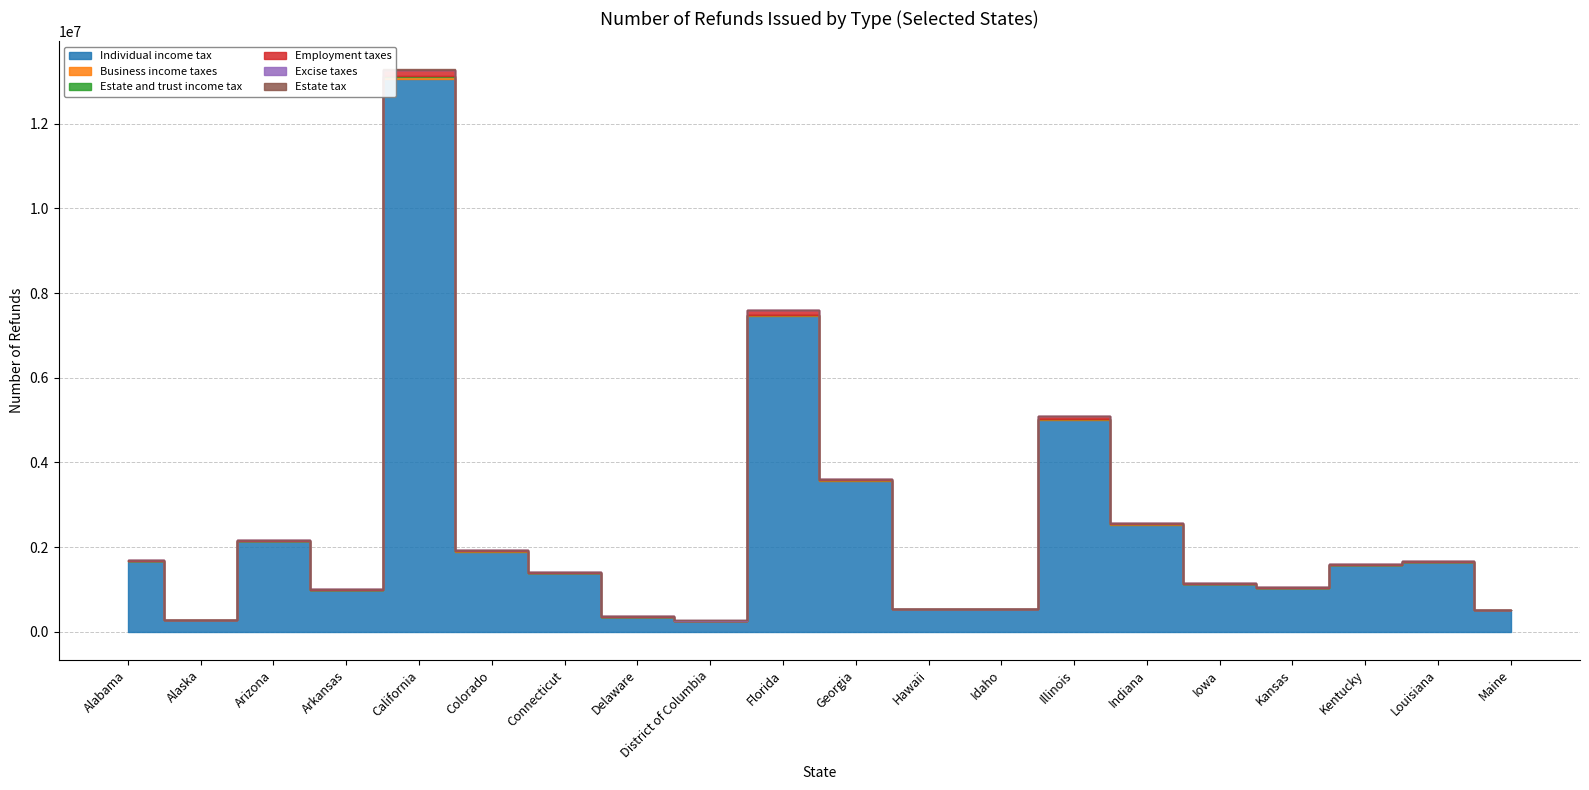

True or false: Excise taxes and Business income taxes intersect in this chart.

False